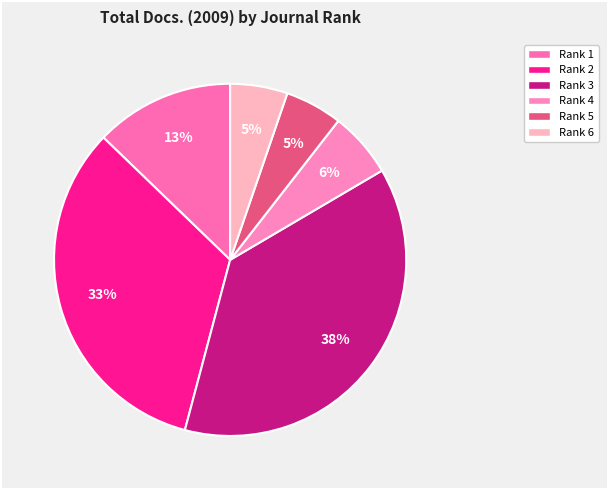

Does any single category account for the majority?

No